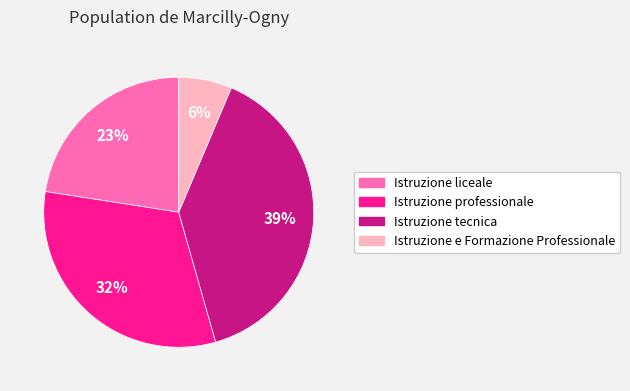

Between Istruzione e Formazione Professionale and Istruzione tecnica, which is larger?

Istruzione tecnica